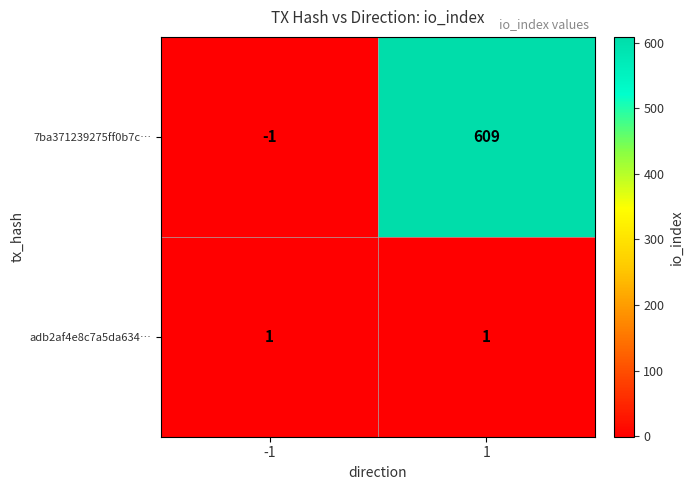

At which category is the sum across all series the highest?

1